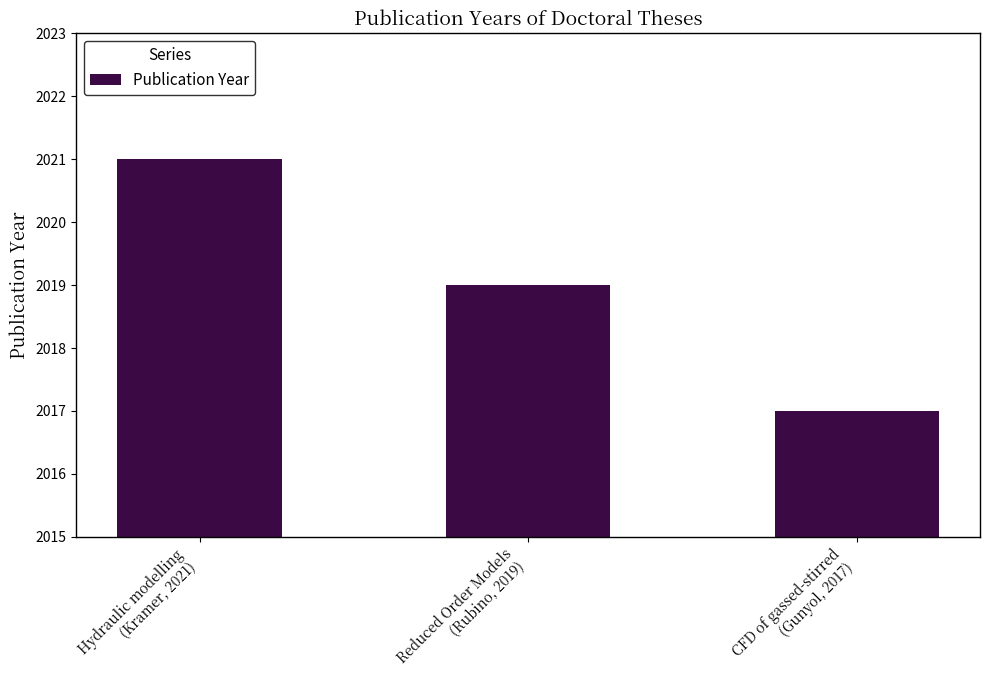

How many bars are there in total?

3